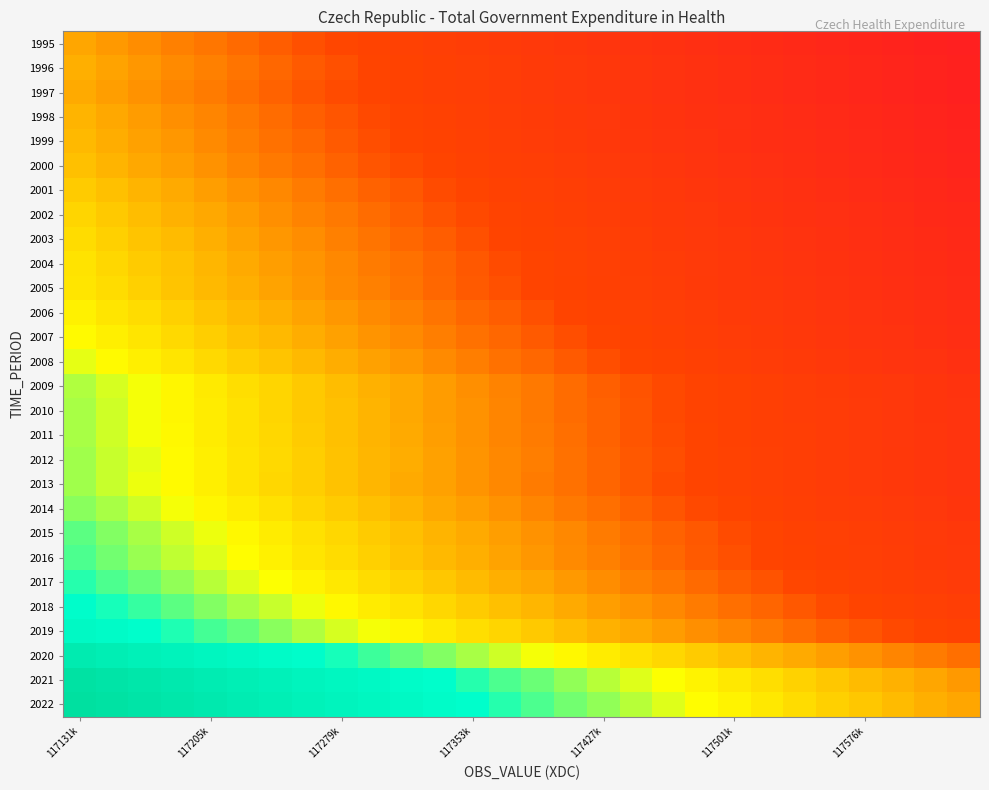

How many distinct data groups are displayed?

28